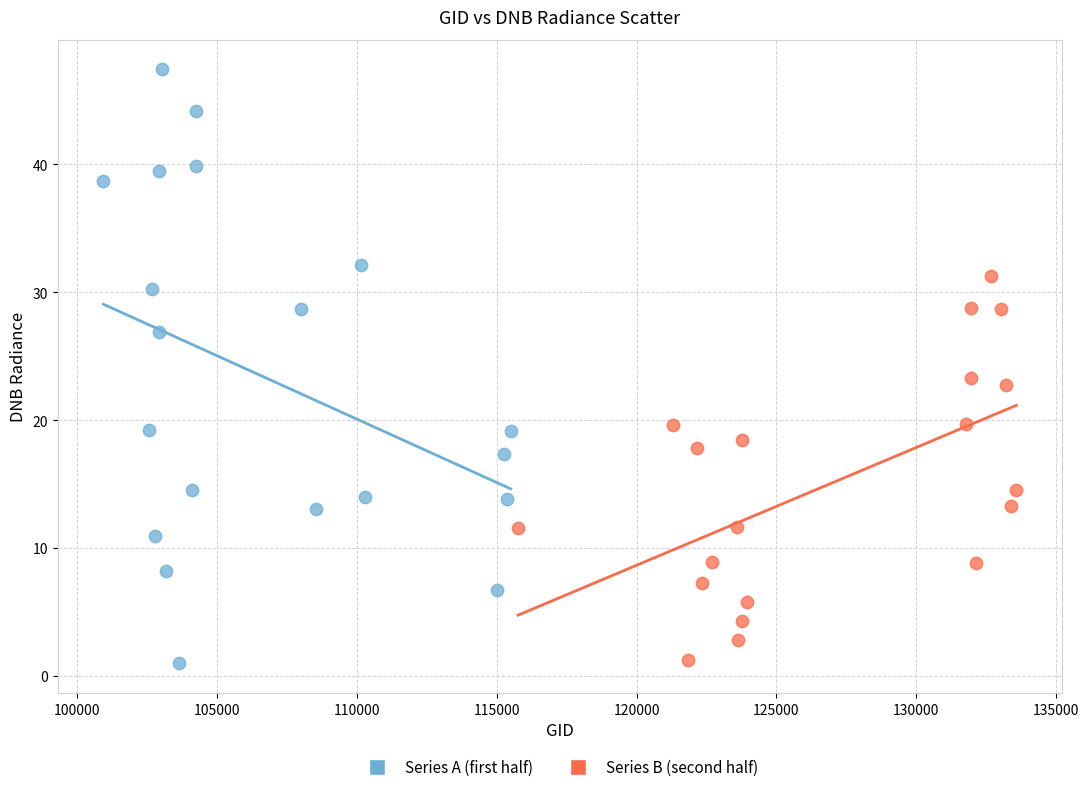

Which series has the largest Y range (max minus min)?

Series A (first half)